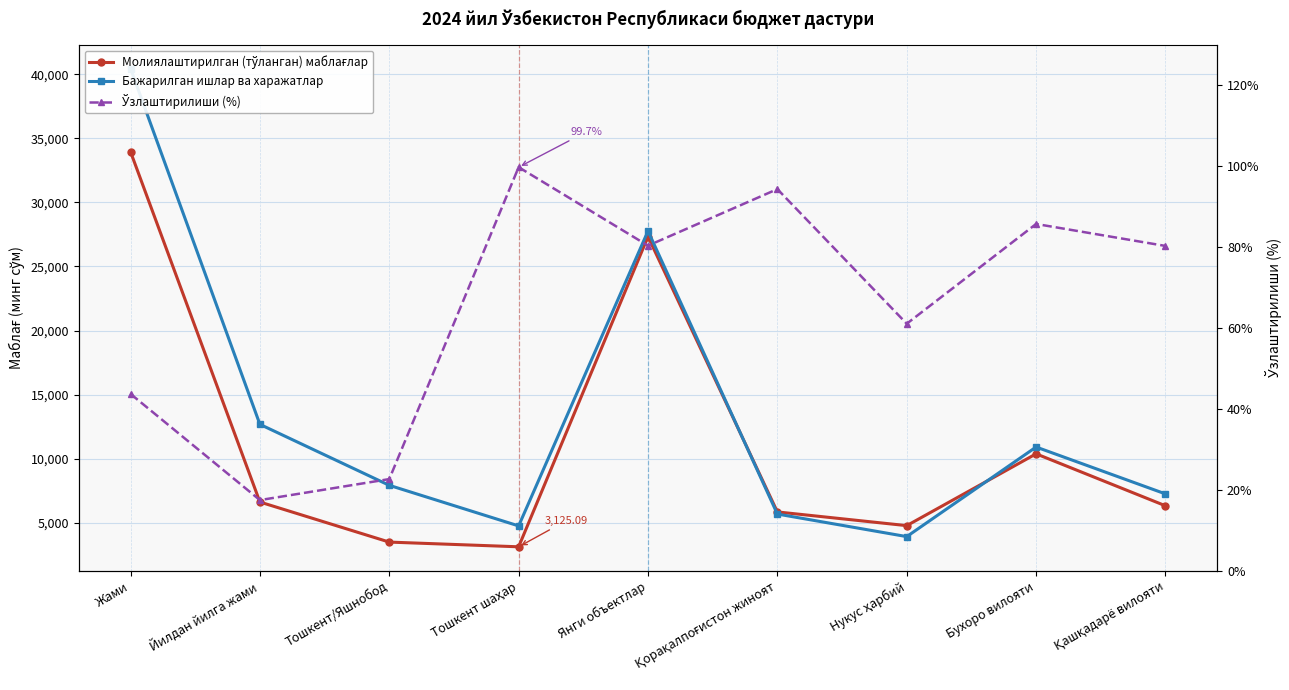

True or false: Ўзлаштирилиши (%) and Молиялаштирилган (тўланган) маблағлар intersect in this chart.

False